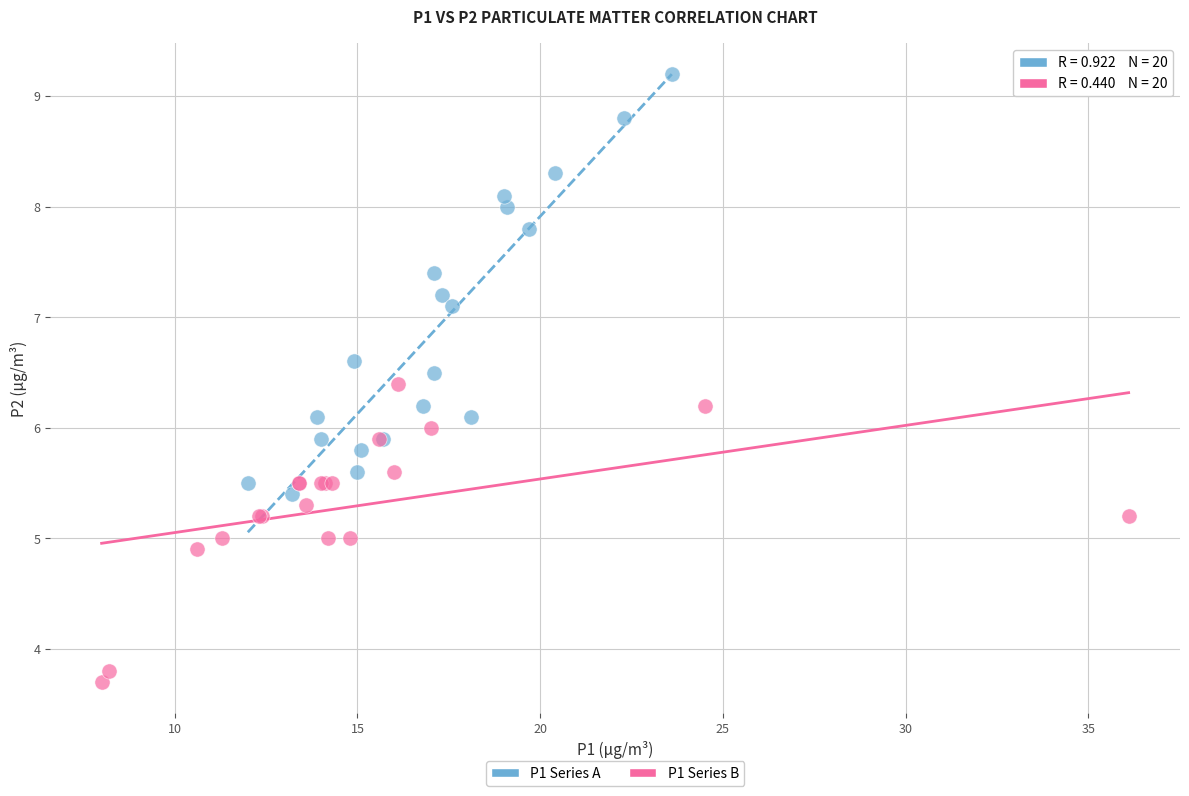

Which series reaches the maximum Y coordinate?

P1 Series A